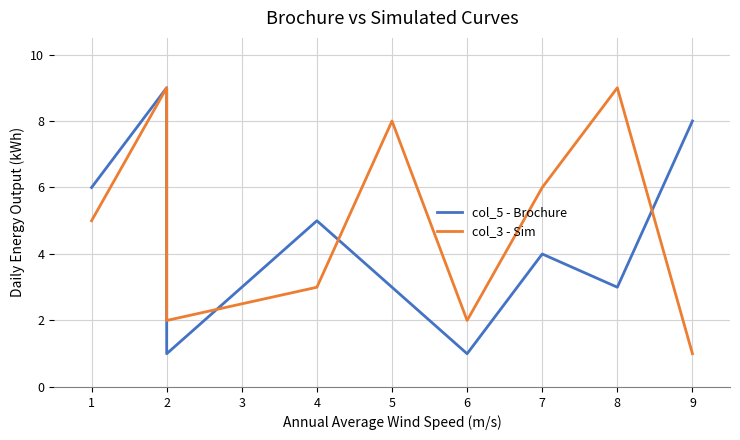

How many lines are shown in the chart?

2